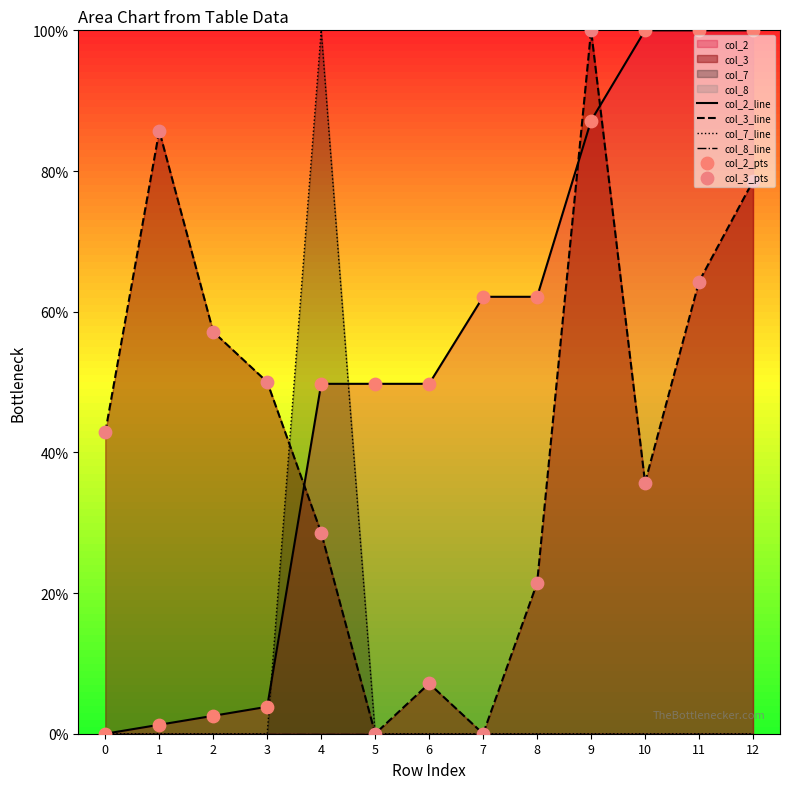

Which series contains the highest Y value?

col_2_line